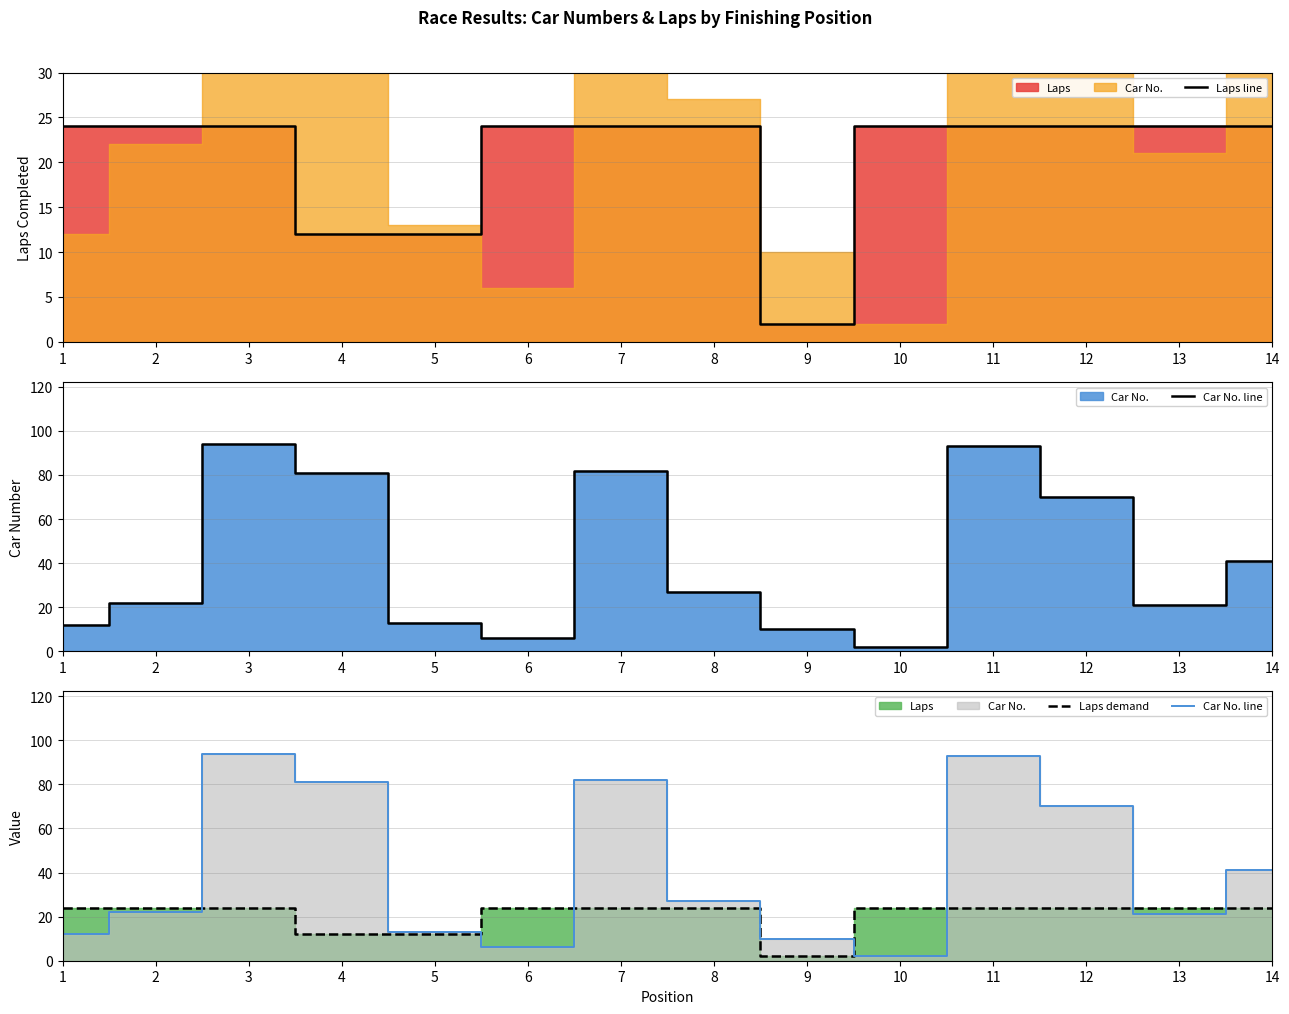

What value does the Laps demand series have at 1?

24